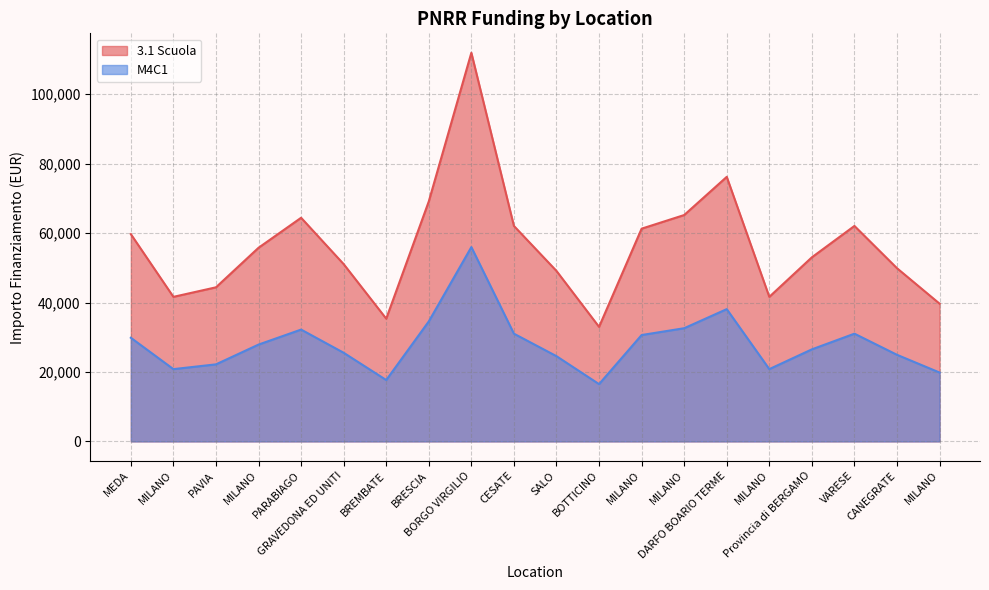

The value of 3.1 Scuola at VARESE is 84313.9. True or false?

False